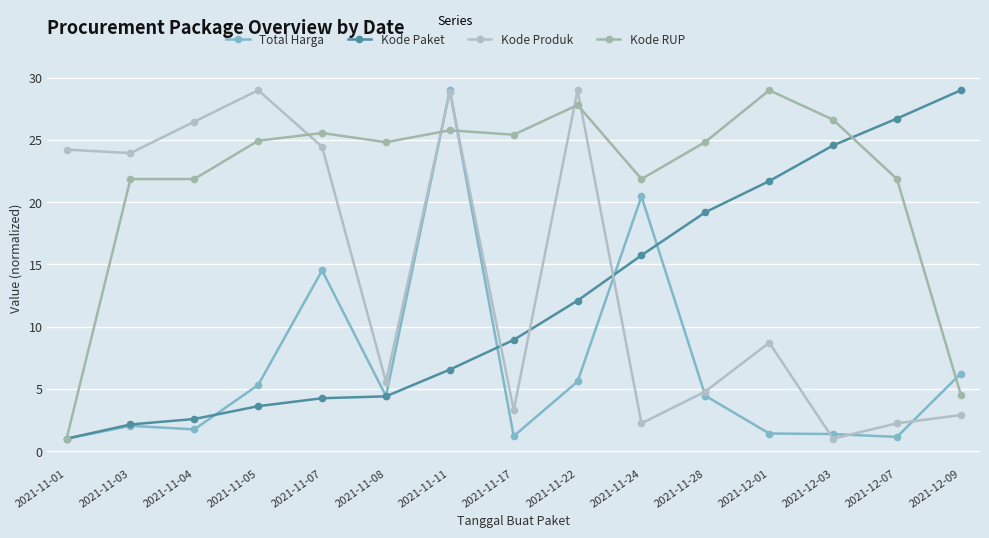

Reading right to left, list all the values displayed in this chart.

Total Harga: 2021-12-09=6.2	2021-12-07=1.1	2021-12-03=1.4	2021-12-01=1.4	2021-11-28=4.5	2021-11-24=20.5	2021-11-22=5.6	2021-11-17=1.2	2021-11-11=29.0	2021-11-08=4.4	2021-11-07=14.5	2021-11-05=5.3	2021-11-04=1.7	2021-11-03=2.0	2021-11-01=1.0
Kode Paket: 2021-12-09=29.0	2021-12-07=26.7	2021-12-03=24.6	2021-12-01=21.7	2021-11-28=19.2	2021-11-24=15.7	2021-11-22=12.1	2021-11-17=8.9	2021-11-11=6.6	2021-11-08=4.4	2021-11-07=4.2	2021-11-05=3.6	2021-11-04=2.6	2021-11-03=2.1	2021-11-01=1.0
Kode Produk: 2021-12-09=2.9	2021-12-07=2.2	2021-12-03=1.0	2021-12-01=8.7	2021-11-28=4.8	2021-11-24=2.2	2021-11-22=29.0	2021-11-17=3.3	2021-11-11=28.9	2021-11-08=5.6	2021-11-07=24.5	2021-11-05=29.0	2021-11-04=26.5	2021-11-03=23.9	2021-11-01=24.2
Kode RUP: 2021-12-09=4.5	2021-12-07=21.9	2021-12-03=26.6	2021-12-01=29.0	2021-11-28=24.8	2021-11-24=21.9	2021-11-22=27.8	2021-11-17=25.4	2021-11-11=25.8	2021-11-08=24.8	2021-11-07=25.6	2021-11-05=24.9	2021-11-04=21.9	2021-11-03=21.9	2021-11-01=1.0